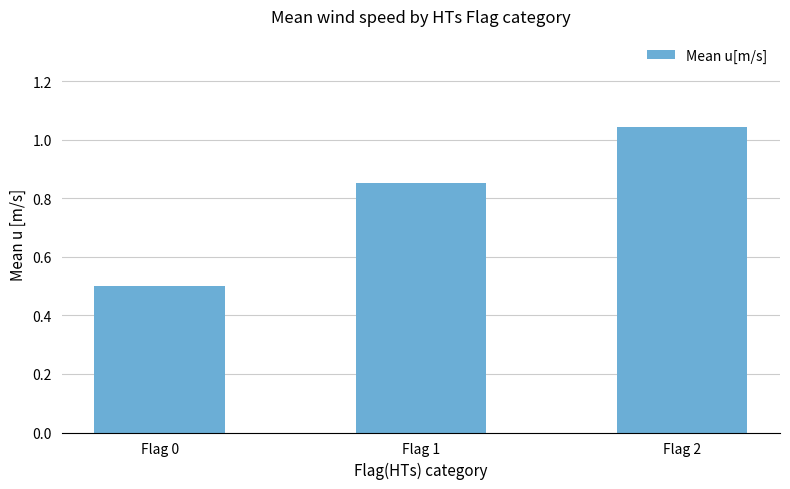

What is the value of the 1st bar from the left?

0.5